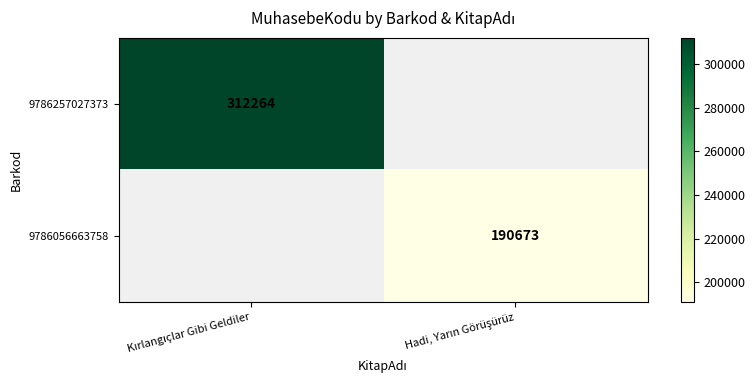

At which label is 9786257027373 closest to 312264?

Kırlangıçlar Gibi Geldiler